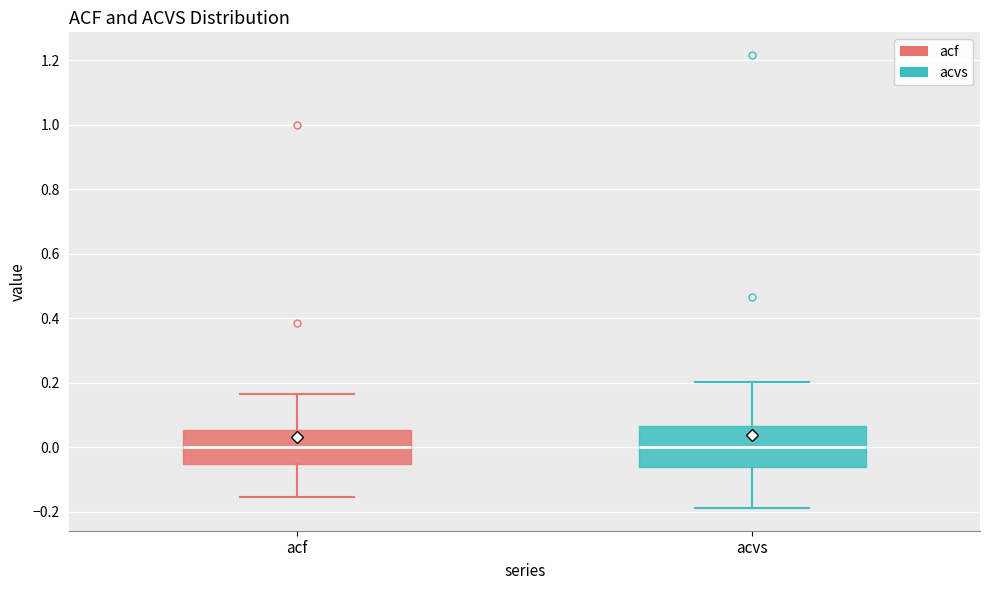

Reading left to right, transcribe this box plot: for each box, give where its median line is, the range the box spans, and where its two whiskers end, as read against the y-axis. The values are not printed on the chart, so give them approximately, as read against the axis.

acf: median 0.00, box -0.06 to 0.06, whiskers -0.16 to 0.16
acvs: median 0.00, box -0.06 to 0.06, whiskers -0.18 to 0.20